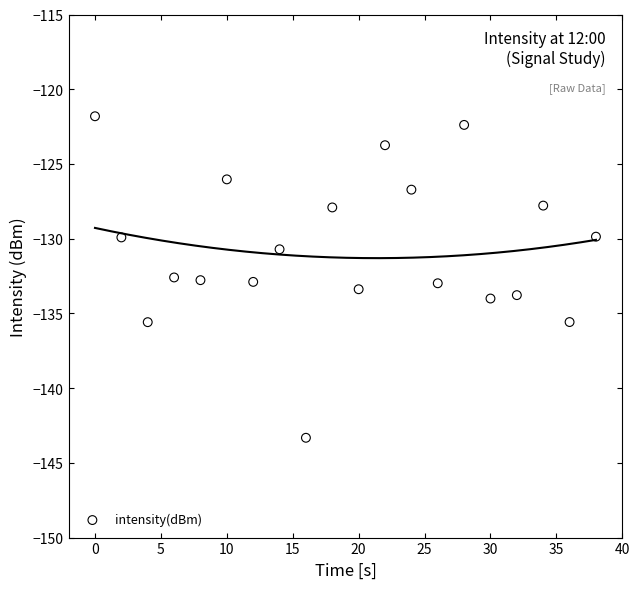

What is the range of Y values (max minus min)?

21.5